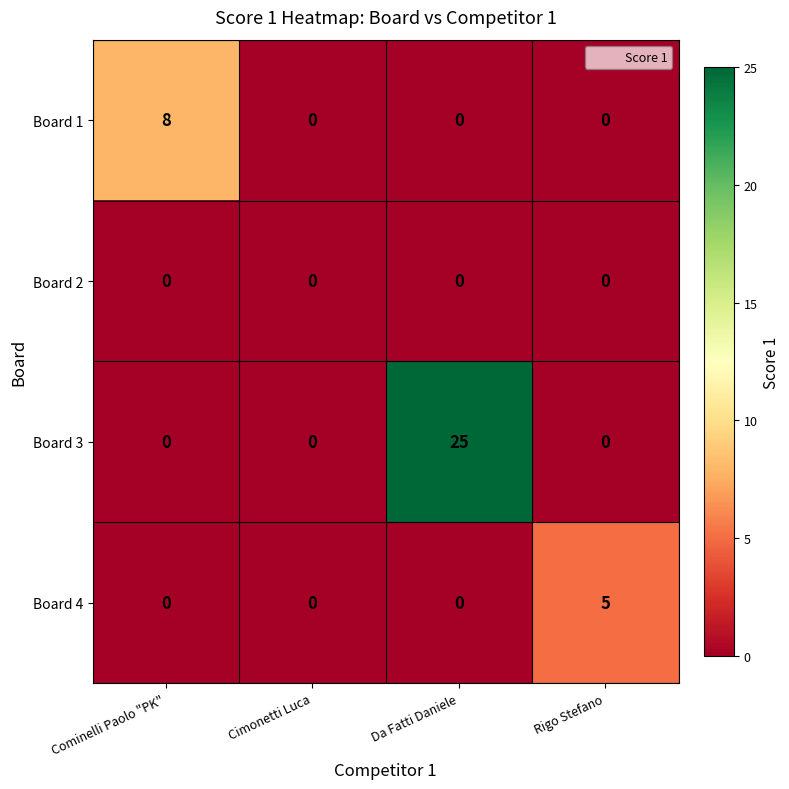

At which category is the sum across all series the highest?

Da Fatti Daniele